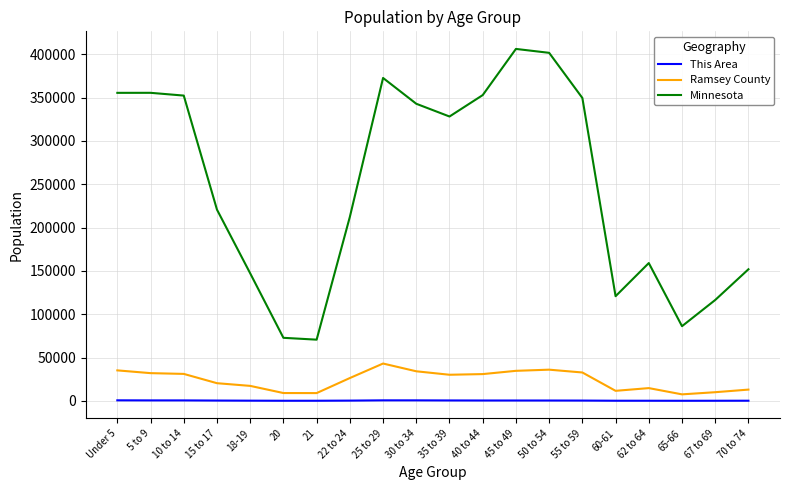

How many lines are shown in the chart?

3